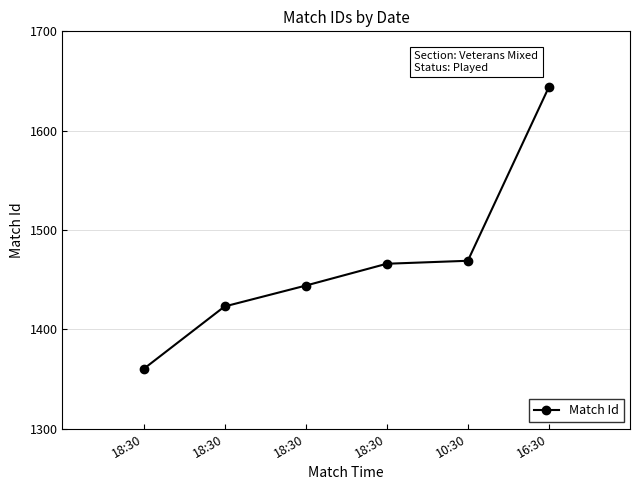

How many data points does each series have?

6